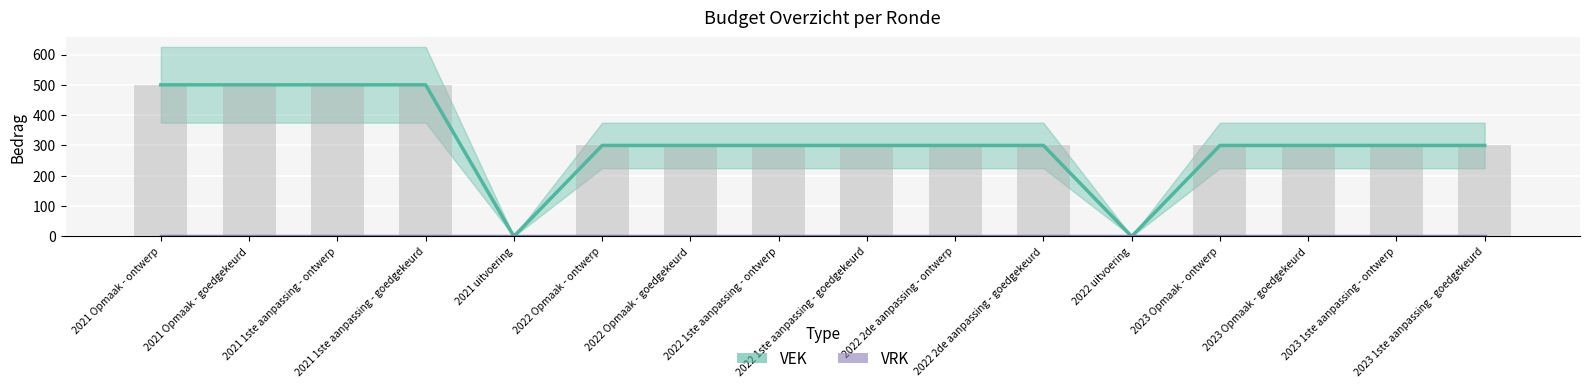

List the labels in order of VEK value, smallest first.

2021 uitvoering, 2022 uitvoering, 2022 Opmaak - ontwerp, 2022 Opmaak - goedgekeurd, 2022 1ste aanpassing - ontwerp, 2022 1ste aanpassing - goedgekeurd, 2022 2de aanpassing - ontwerp, 2022 2de aanpassing - goedgekeurd, 2023 Opmaak - ontwerp, 2023 Opmaak - goedgekeurd, 2023 1ste aanpassing - ontwerp, 2023 1ste aanpassing - goedgekeurd, 2021 Opmaak - ontwerp, 2021 Opmaak - goedgekeurd, 2021 1ste aanpassing - ontwerp, 2021 1ste aanpassing - goedgekeurd